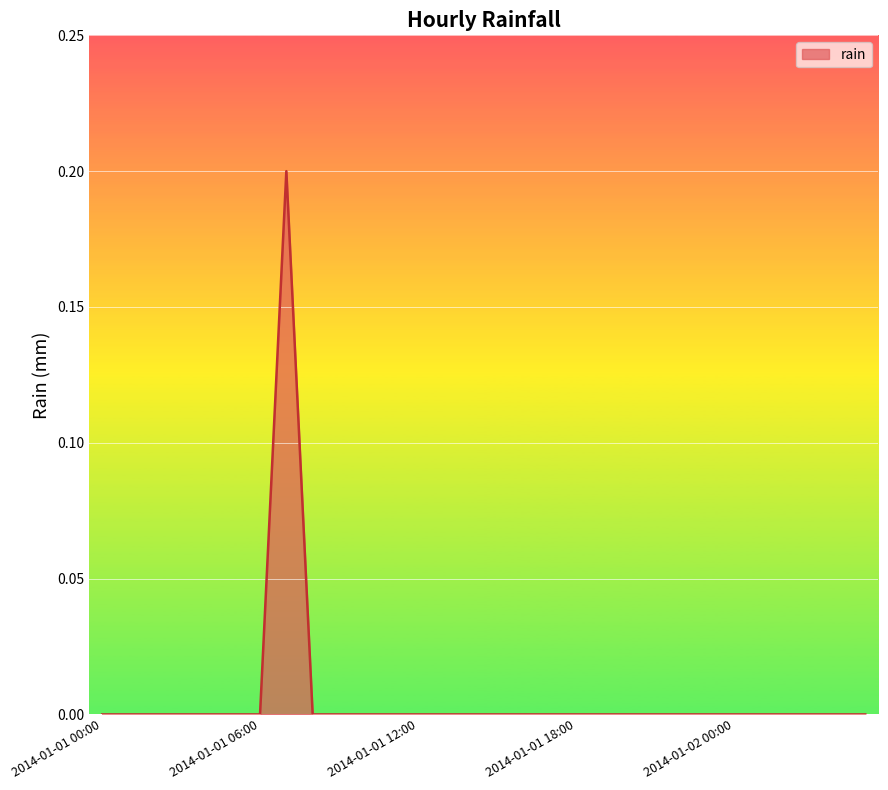

What is the difference between the maximum and minimum values?

0.2